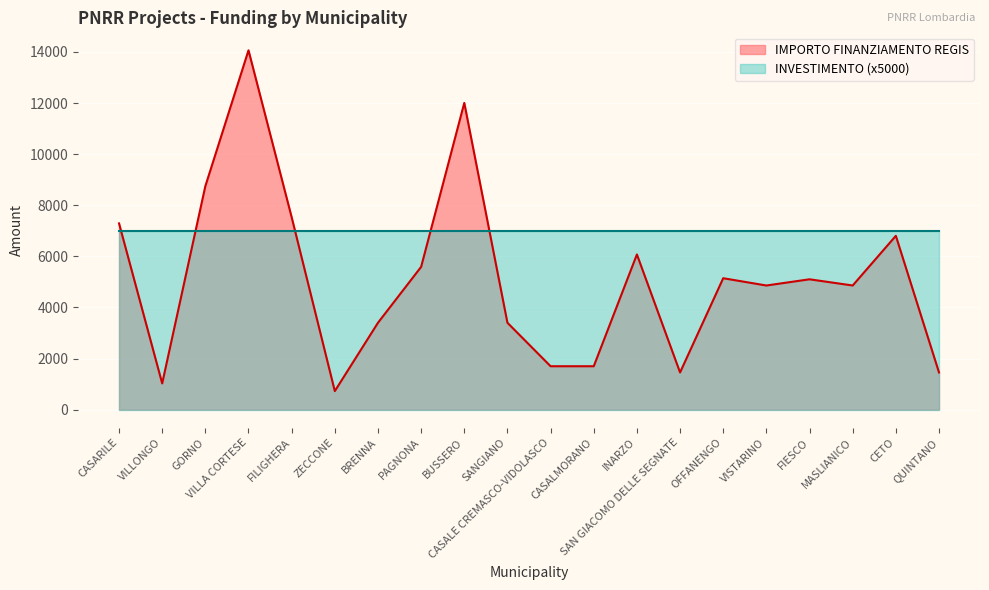

True or false: the data shows 1939 at BRENNA.

False